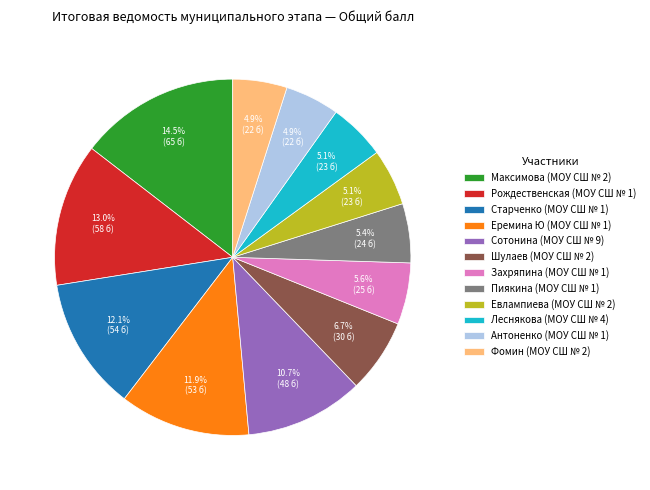

Between Еремина Ю (МОУ СШ № 1) and Фомин (МОУ СШ № 2), which is larger?

Еремина Ю (МОУ СШ № 1)